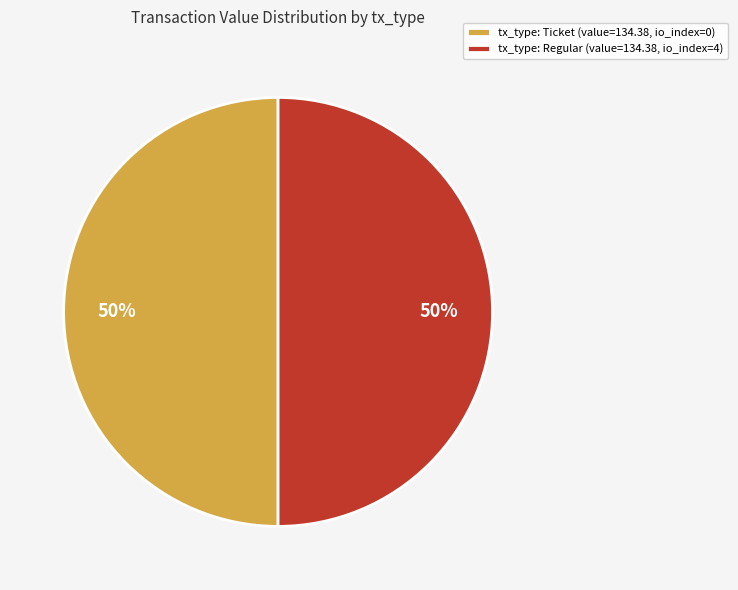

Count the number of slices in the pie.

2